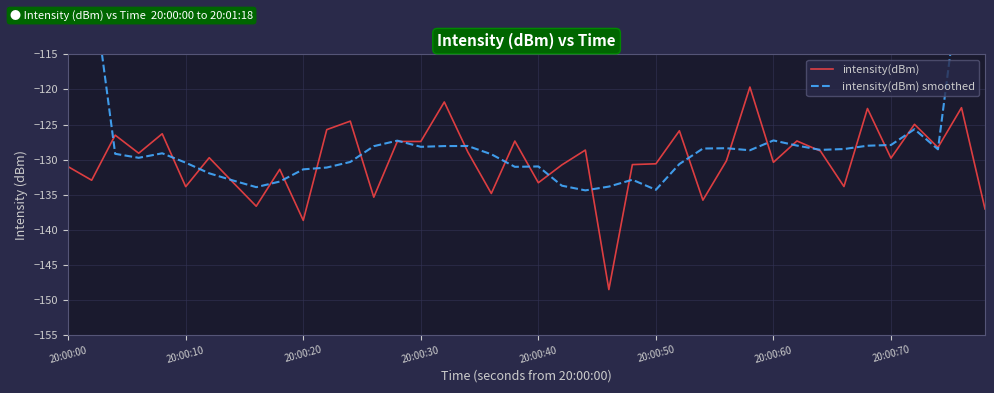

Reading left to right, transcribe all the data shown in this chart.

intensity(dBm): -131.0	-132.9	-126.5	-129.1	-126.3	-133.8	-129.7	-133.2	-136.6	-131.4	-138.7	-125.7	-124.5	-135.3	-127.4	-127.4	-121.8	-128.9	-134.8	-127.3	-133.3	-130.7	-128.6	-148.5	-130.7	-130.6	-125.9	-135.8	-130.2	-119.7	-130.4	-127.3	-128.8	-133.8	-122.7	-129.8	-125.0	-128.3	-122.6	-137.0
intensity(dBm) smoothed: -78.1	-103.9	-129.2	-129.7	-129.1	-130.4	-131.9	-133.0	-133.9	-133.1	-131.4	-131.1	-130.3	-128.1	-127.3	-128.2	-128.1	-128.1	-129.2	-131.0	-131.0	-133.7	-134.4	-133.8	-132.9	-134.3	-130.6	-128.4	-128.4	-128.7	-127.3	-128.0	-128.6	-128.5	-128.0	-127.9	-125.7	-128.5	-102.6	-77.6